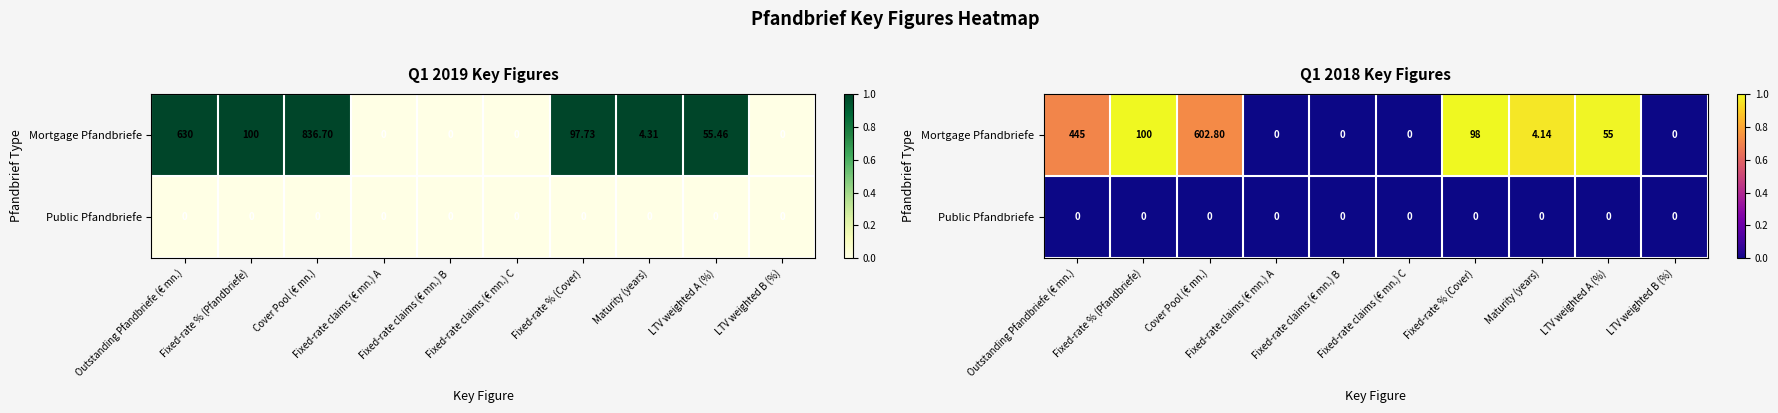

Between Fixed-rate claims (€ mn.) A and LTV weighted B (%), which is larger?

Fixed-rate claims (€ mn.) A